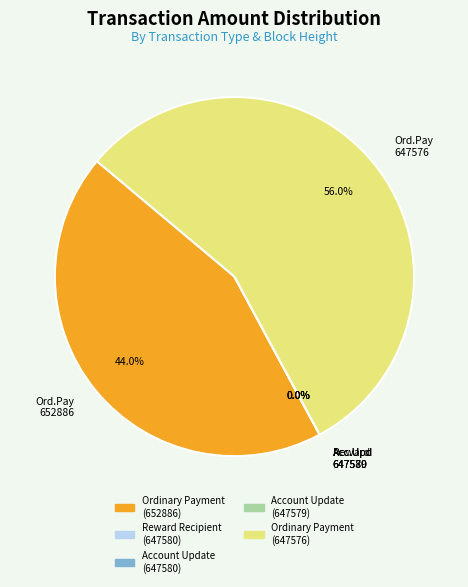

Between Ordinary Payment
(652886) and Ordinary Payment
(647576), which is larger?

Ordinary Payment
(647576)